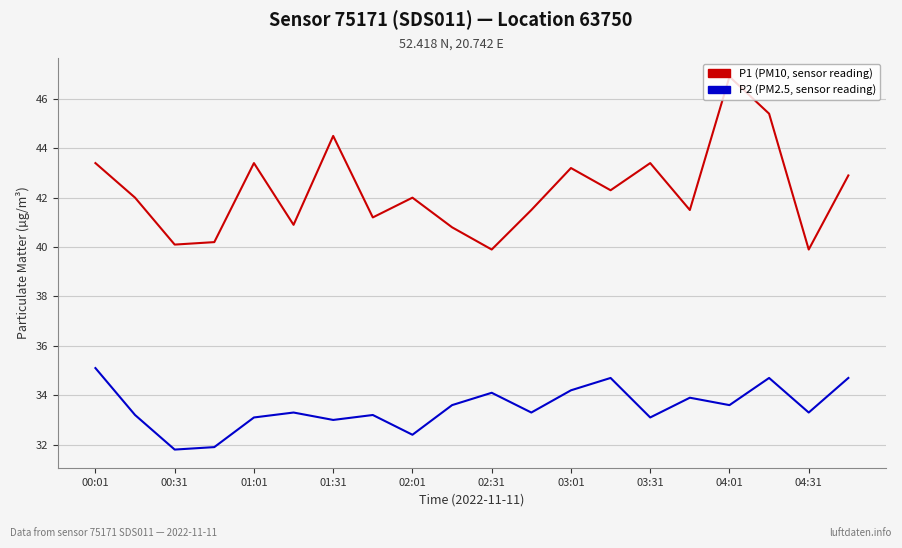

Reading left to right, list all the values displayed in this chart.

P1 (PM10, sensor reading): 43.4	42.0	40.1	40.2	43.4	40.9	44.5	41.2	42.0	40.8	39.9	41.5	43.2	42.3	43.4	41.5	46.9	45.4	39.9	42.9
P2 (PM2.5, sensor reading): 35.1	33.2	31.8	31.9	33.1	33.3	33.0	33.2	32.4	33.6	34.1	33.3	34.2	34.7	33.1	33.9	33.6	34.7	33.3	34.7